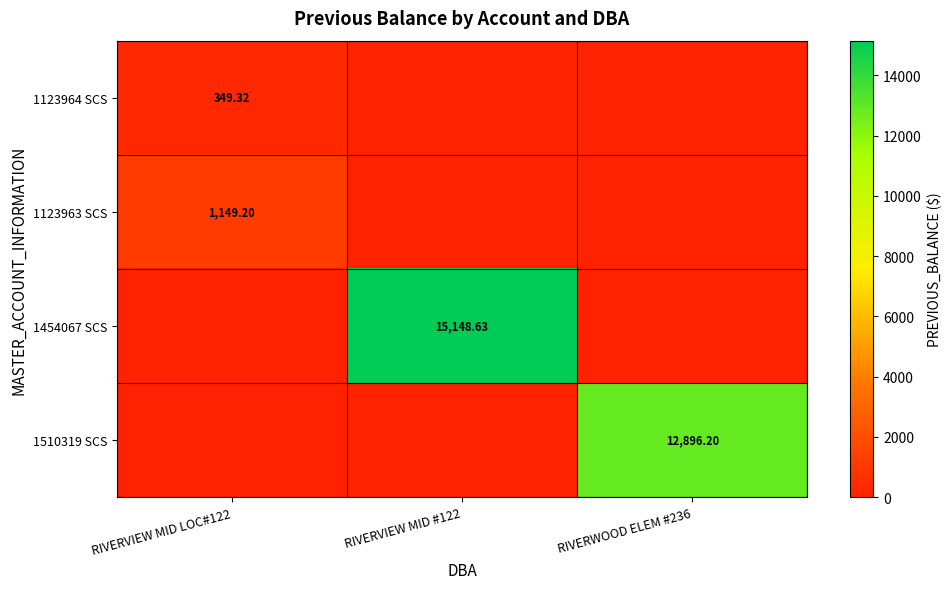

True or false: 1123964 SCS has a value of -195.4 at RIVERWOOD ELEM #236.

False